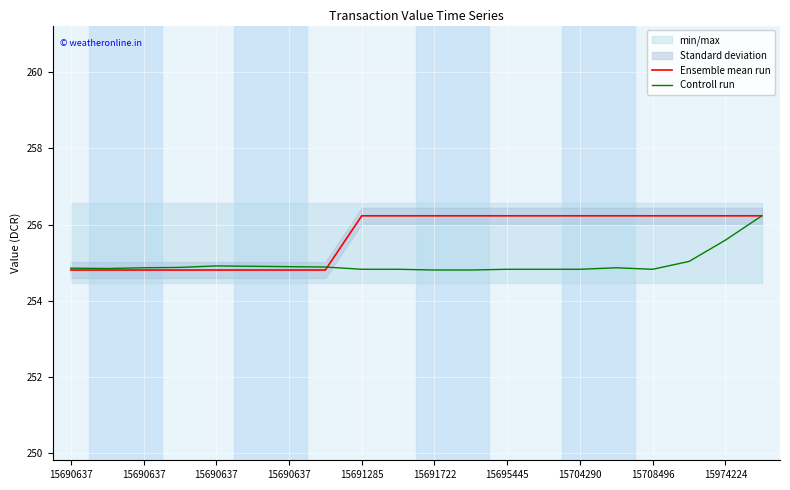

The value of Controll run at 15690637 is 254.9. True or false?

True